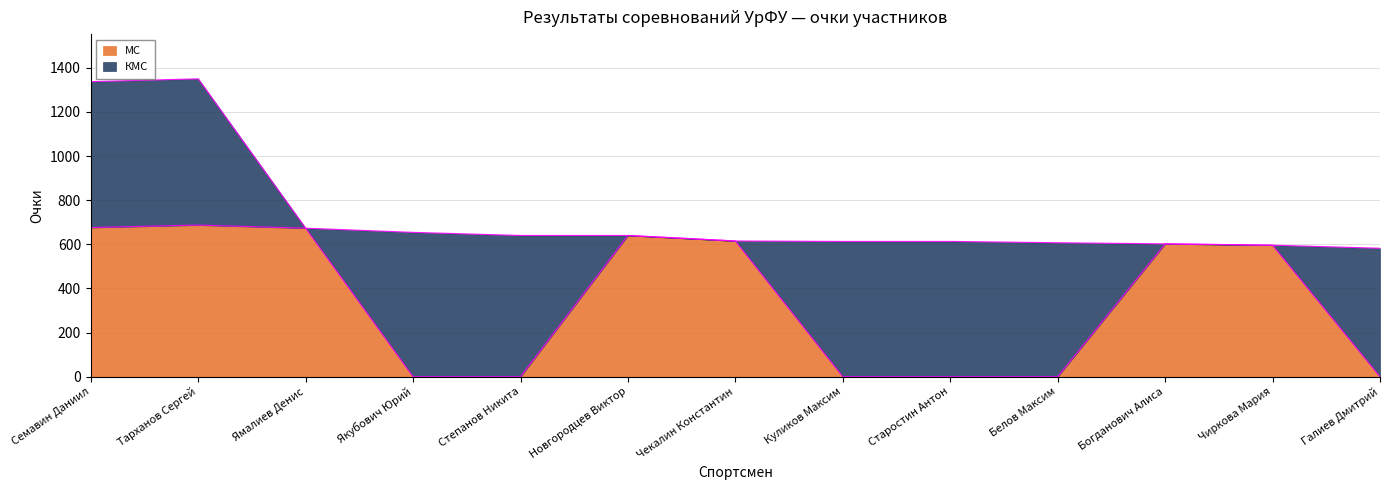

What is the average value?

345